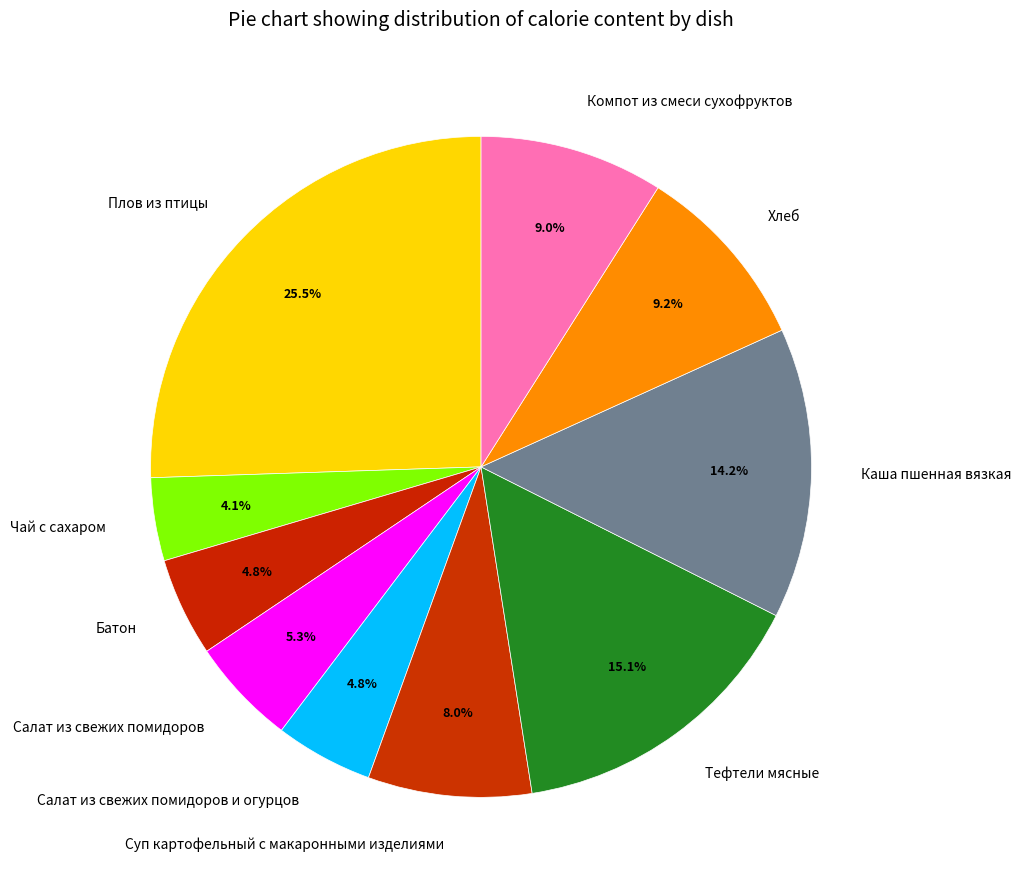

What is the largest slice in the pie chart?

Плов из птицы